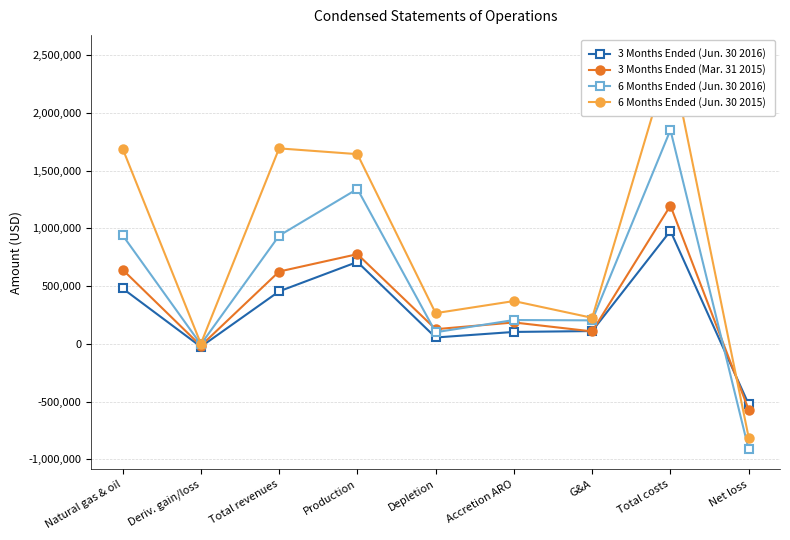

Where does the 3 Months Ended (Jun. 30 2016) series first go above 110700?

Natural gas & oil